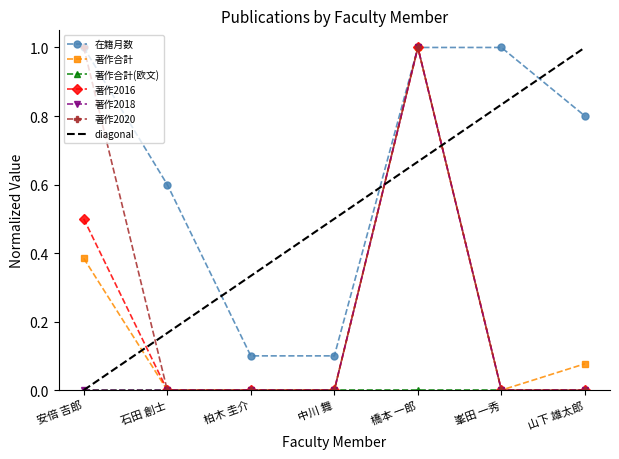

The value of 著作2020 at 橋本 一郎 is 1.0. True or false?

True